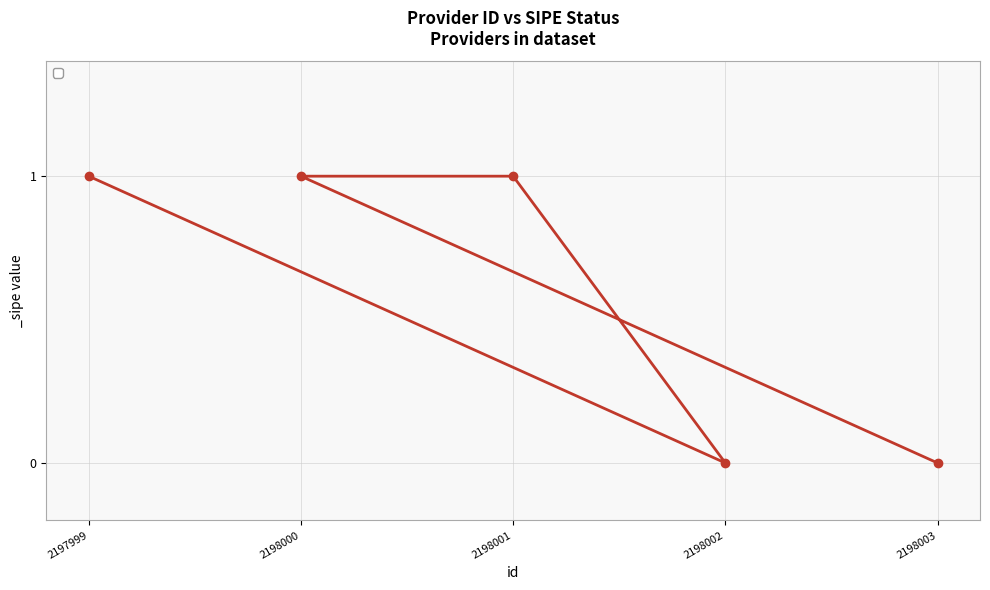

What is the difference between the maximum and minimum values?

1